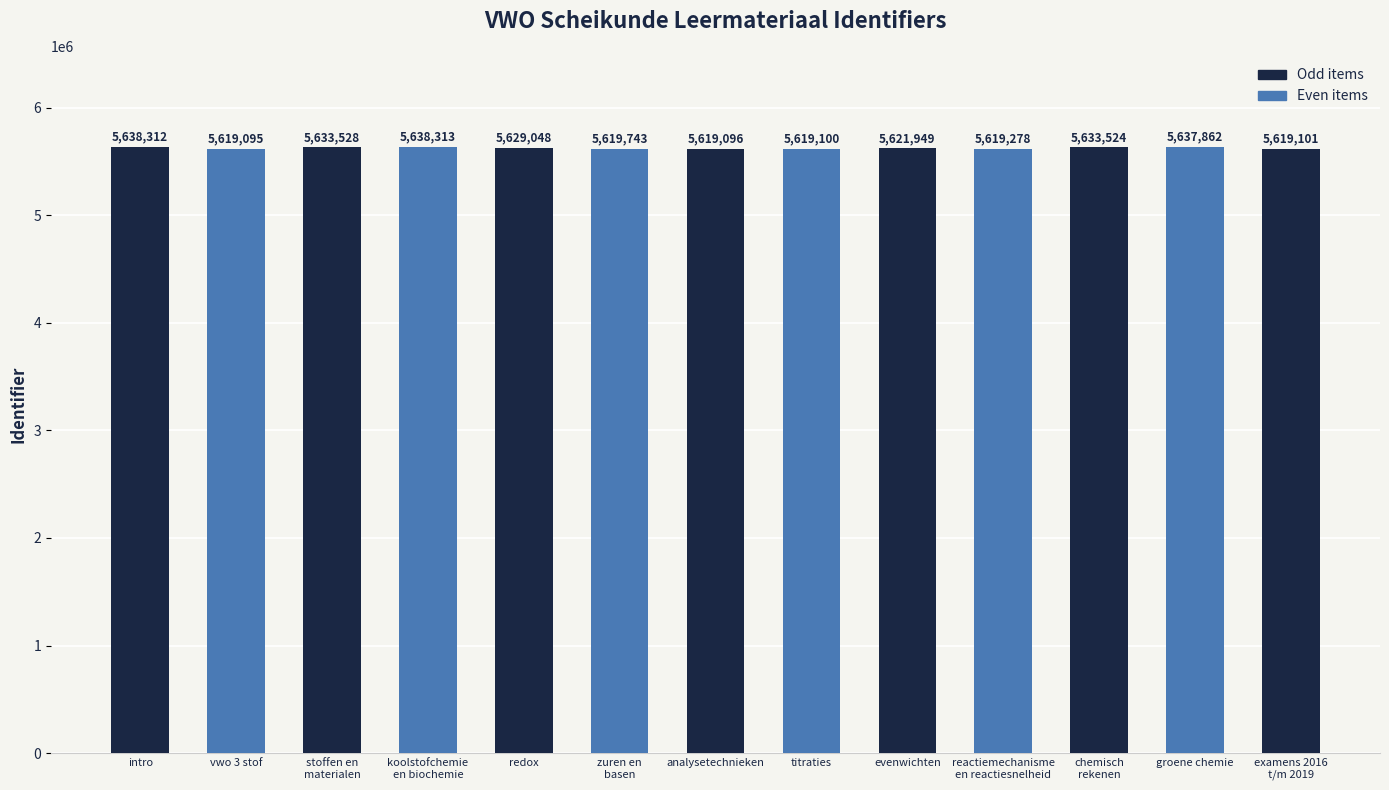

What is the maximum value shown in the chart?

5638313